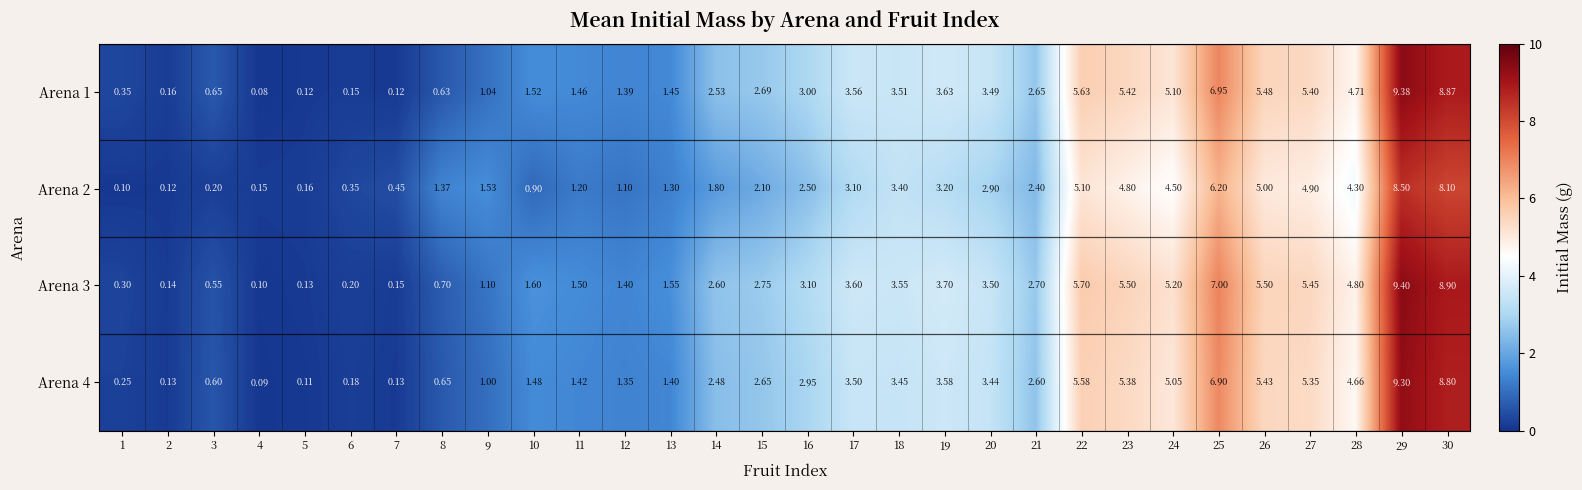

Is the value of Arena 4 at 22 greater than the value of Arena 1 at 11?

Yes